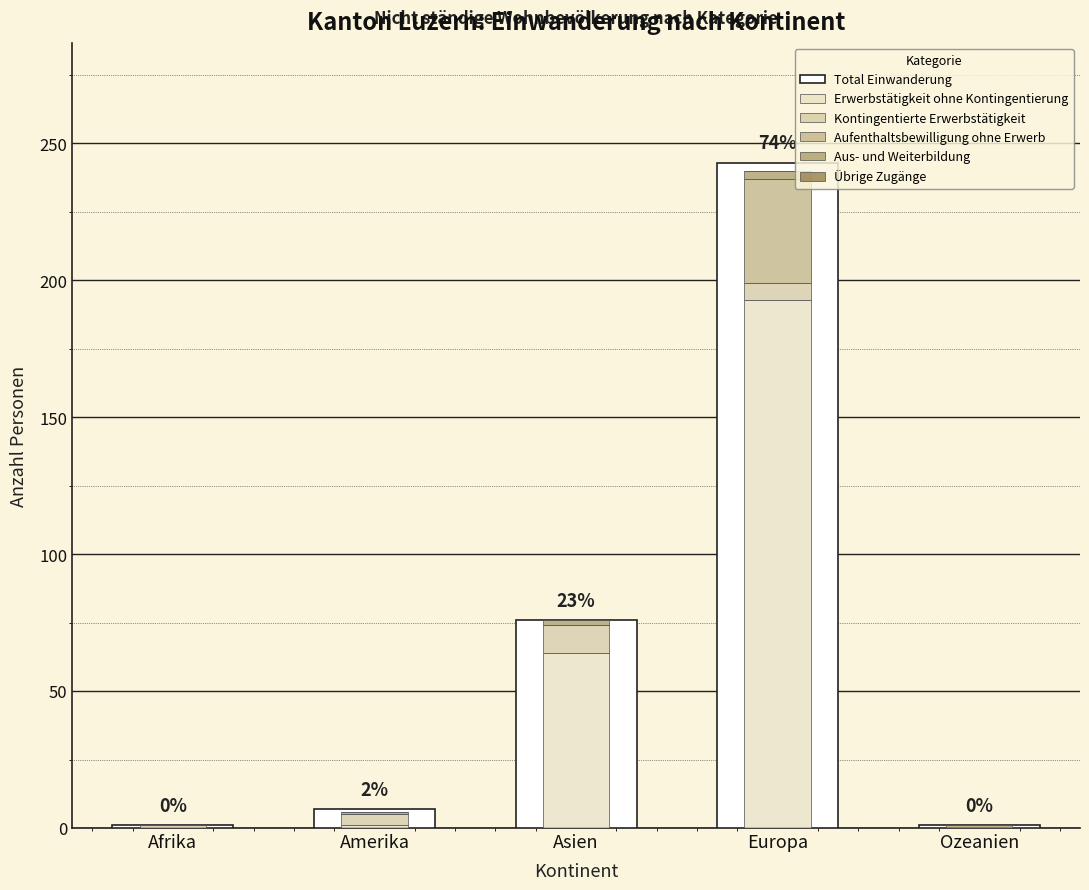

What is the difference between the maximum and minimum values in the Aufenthaltsbewilligung ohne Erwerb series?

38